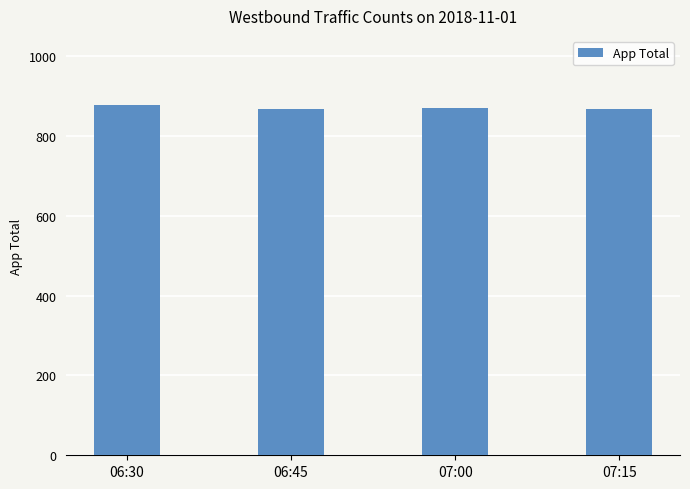

What is the ratio of the value at 06:45 to the value at 07:15?

1.0